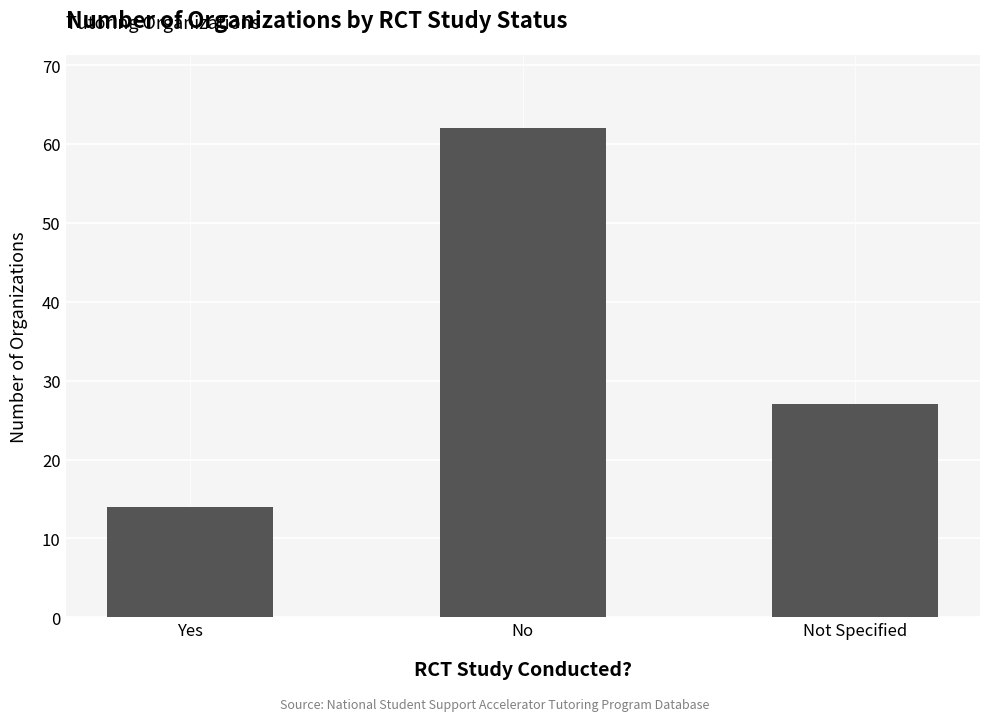

What is the sum of the values at Not Specified and Yes?

41